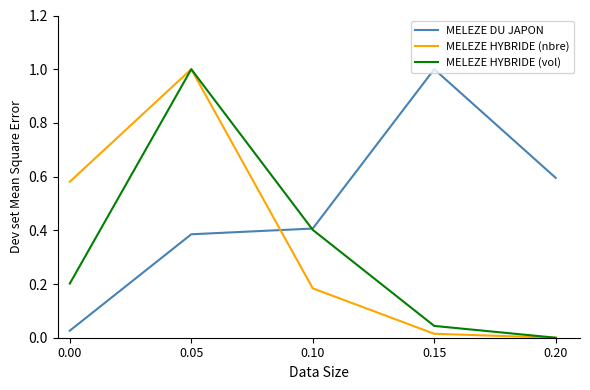

List the labels in order of MELEZE HYBRIDE (vol) value, largest first.

0.05, 0.10, 0.00, 0.15, 0.20